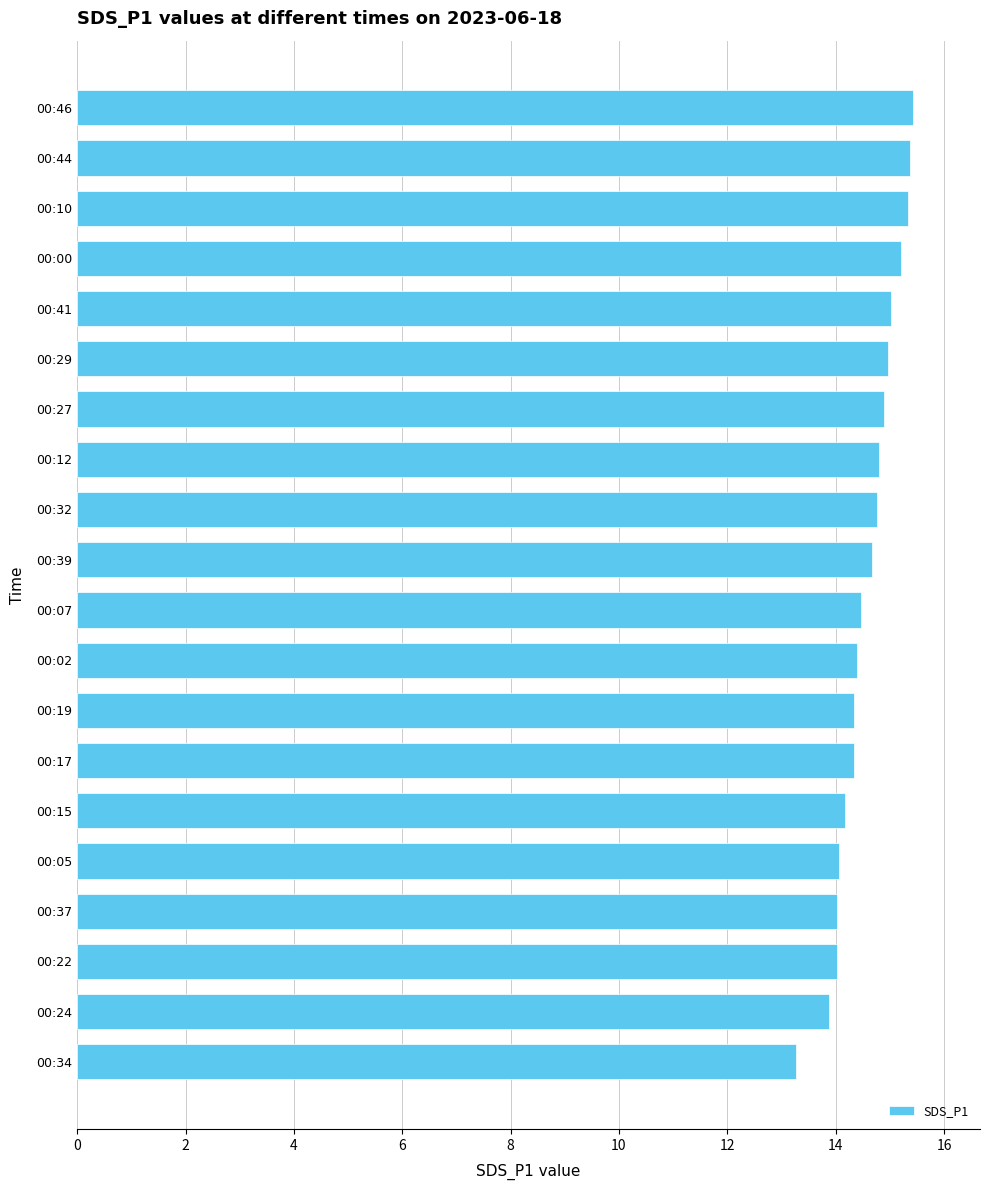

What is the value of the 16th bar from the top?

14.1